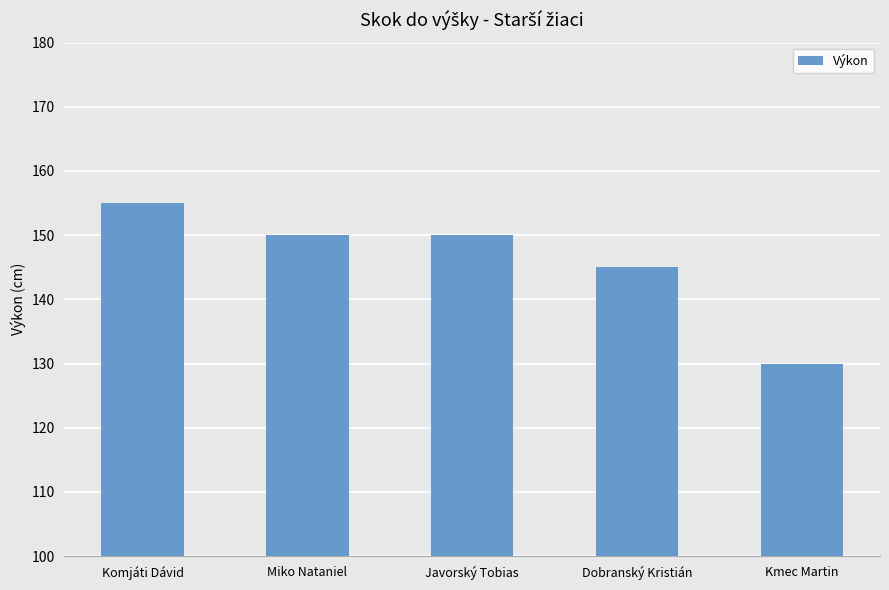

What is the label of the 4th bar from the left?

Dobranský Kristián